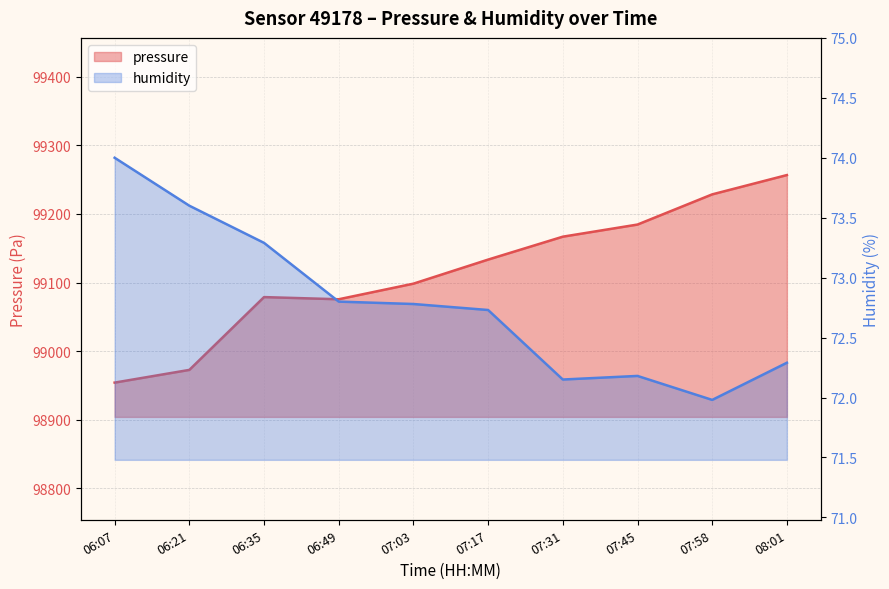

How many lines are shown in the chart?

2